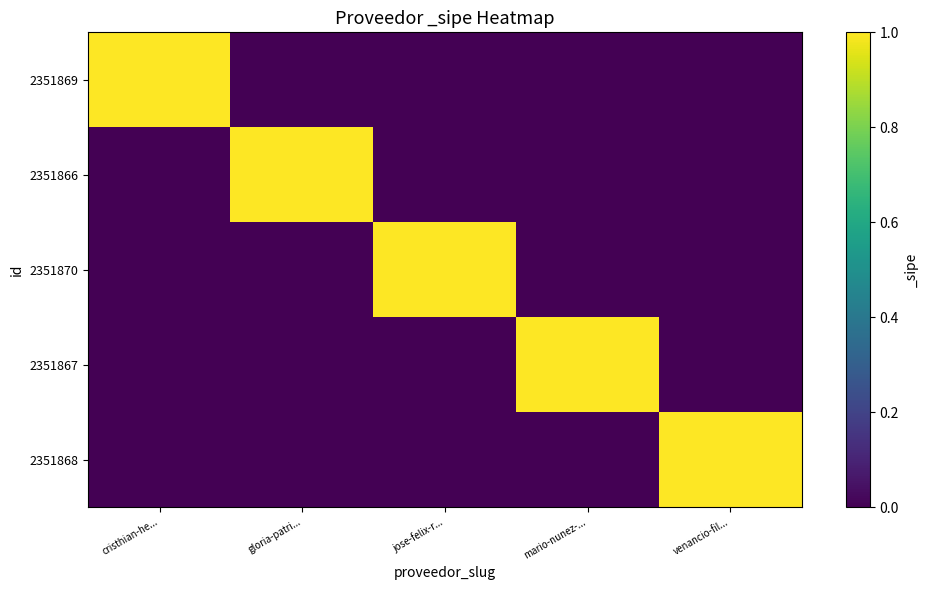

Between cristhian-he... and venancio-fil..., which series saw the biggest shift?

2351869